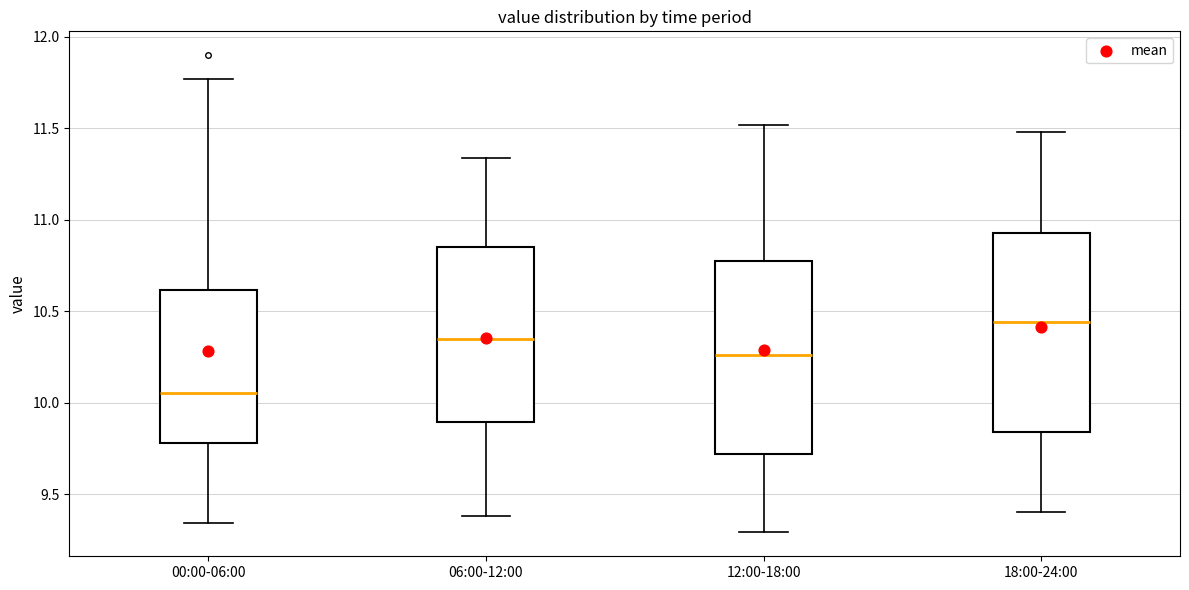

Where does the upper whisker of the box for 00:00-06:00 end on the y-axis? The values are not printed on the chart, so give them approximately, as read against the axis.

11.75